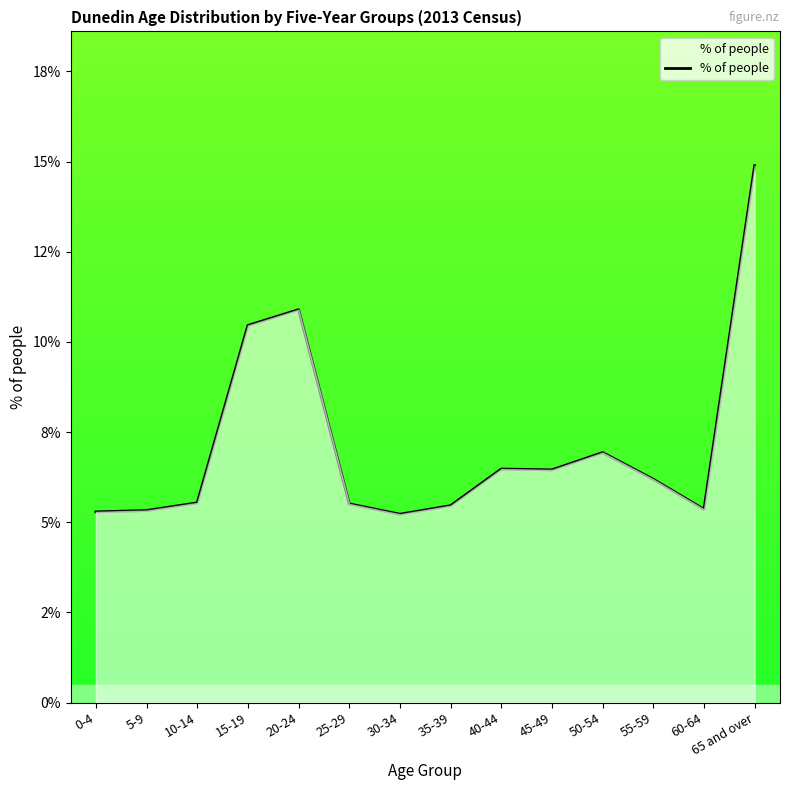

What is the value of the 13th point from the left?

0.1